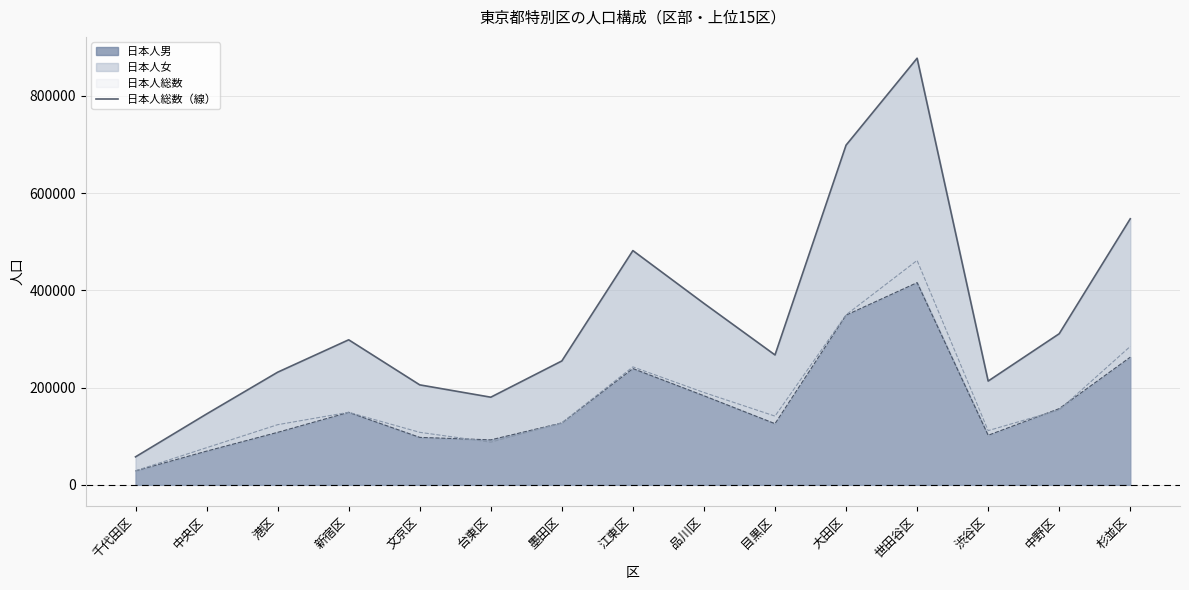

How many interior local valleys (lower than both neighbors) does the data have?

3